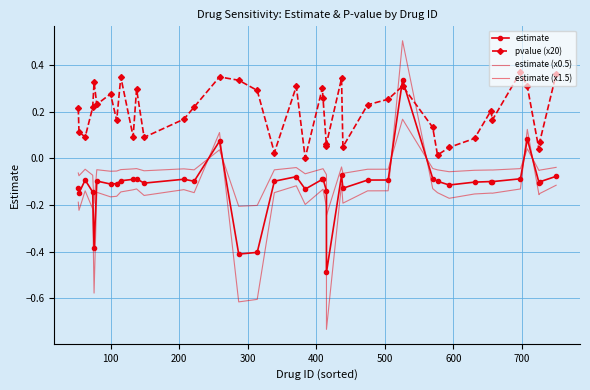

In estimate, how many points are higher than both neighbors (excluding endpoints)?

11